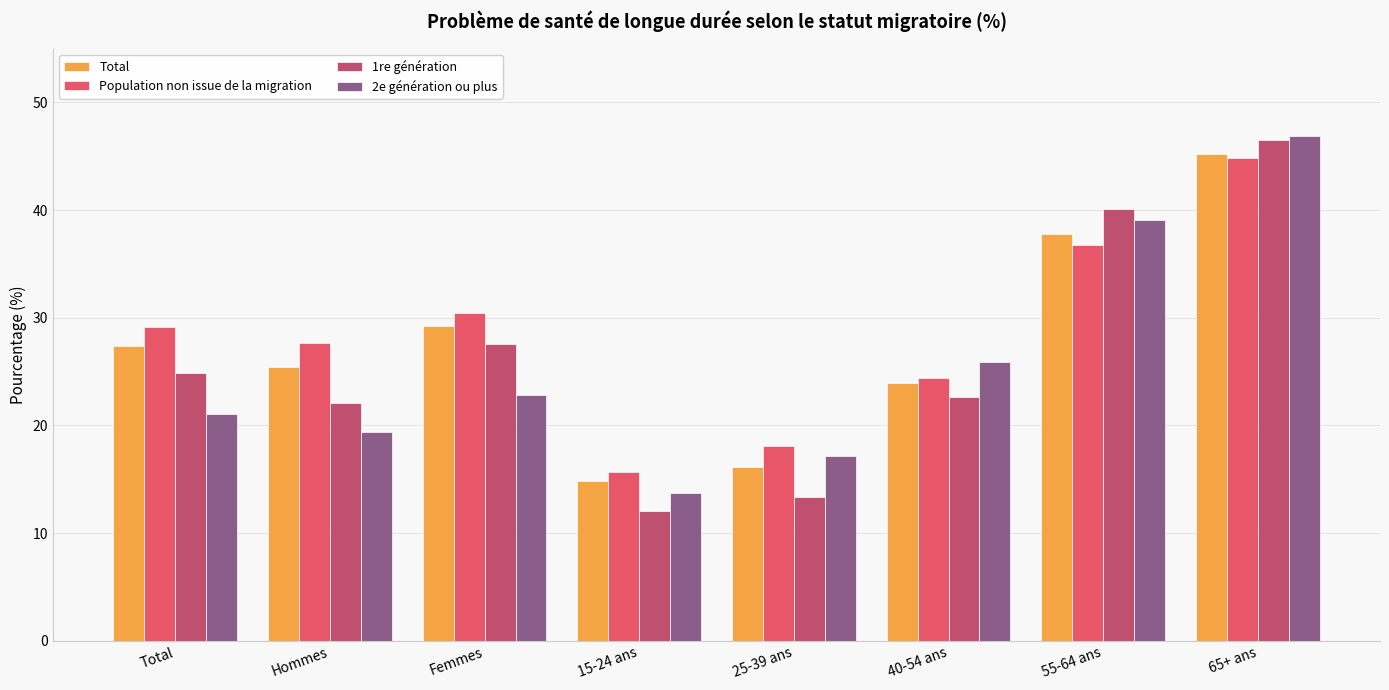

Is it true that Population non issue de la migration equals 7.6 at Hommes?

False